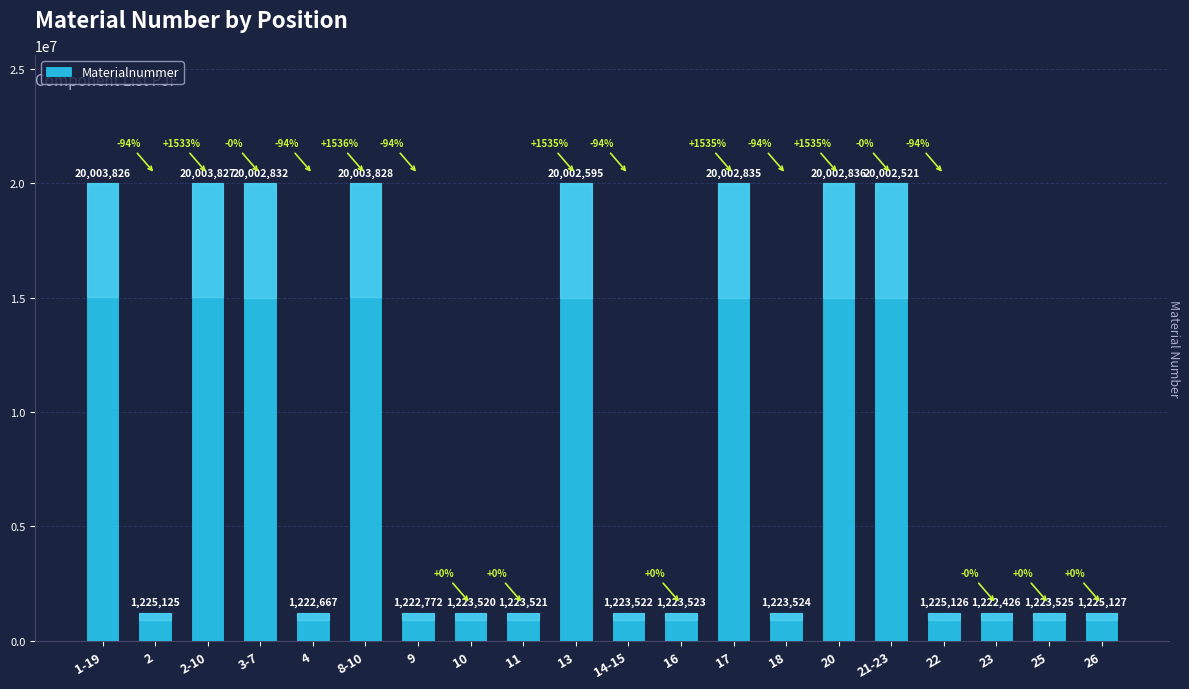

What is the value of the 3rd bar from the left?

20003827